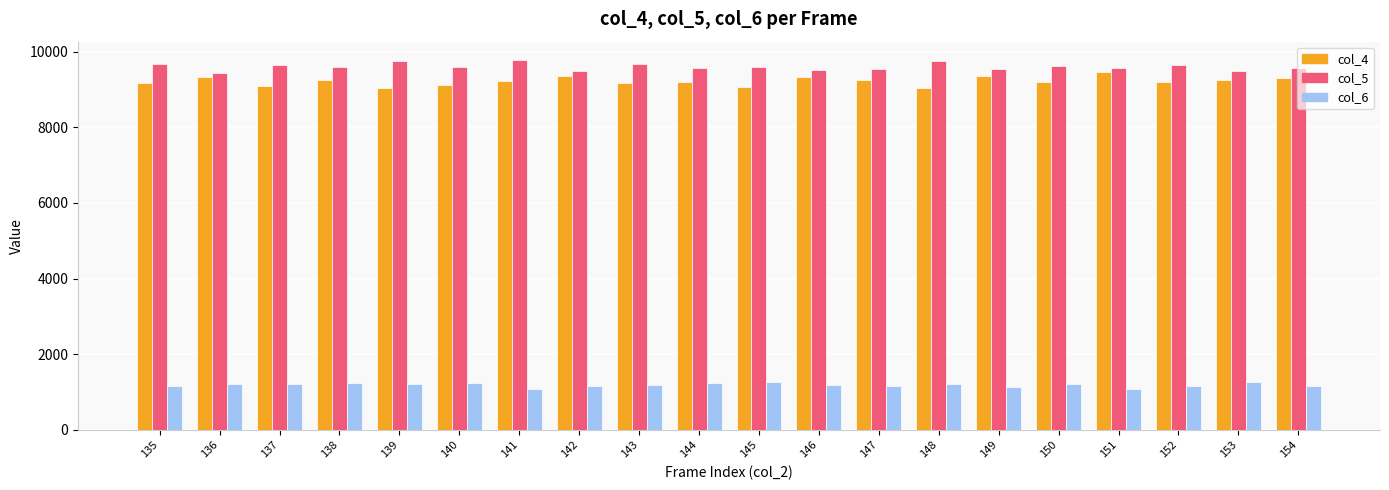

How many groups of bars are there?

20